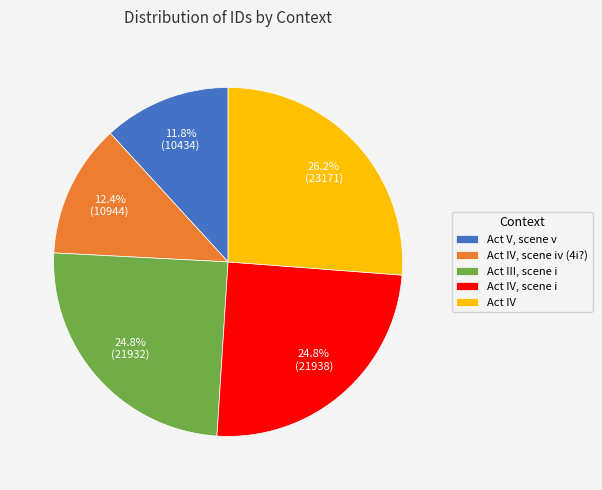

How many slices are in this pie chart?

5